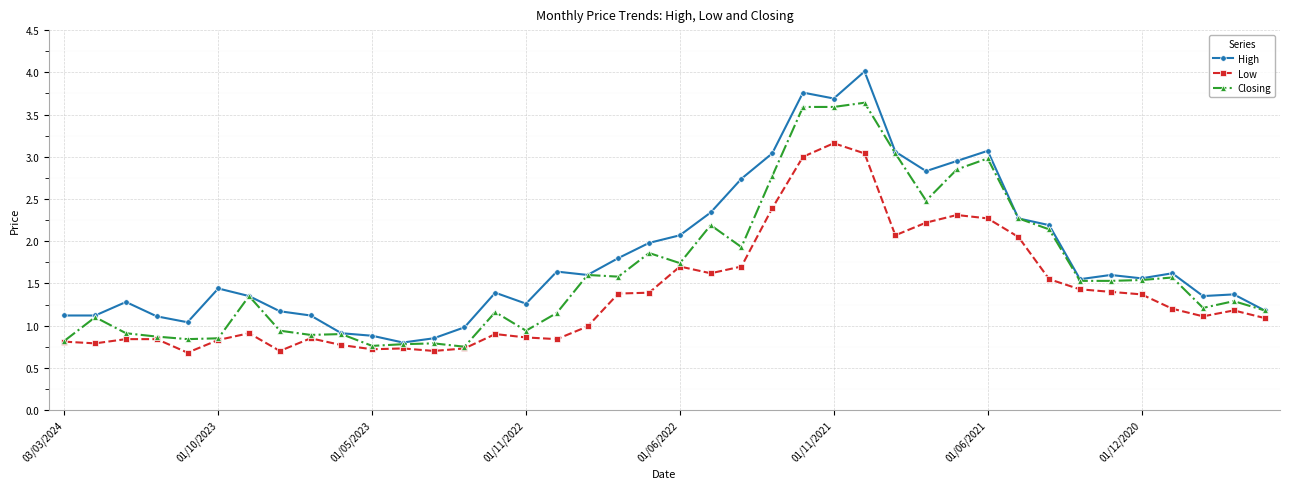

List the series in order of their overall mean, lowest first.

Low, Closing, High